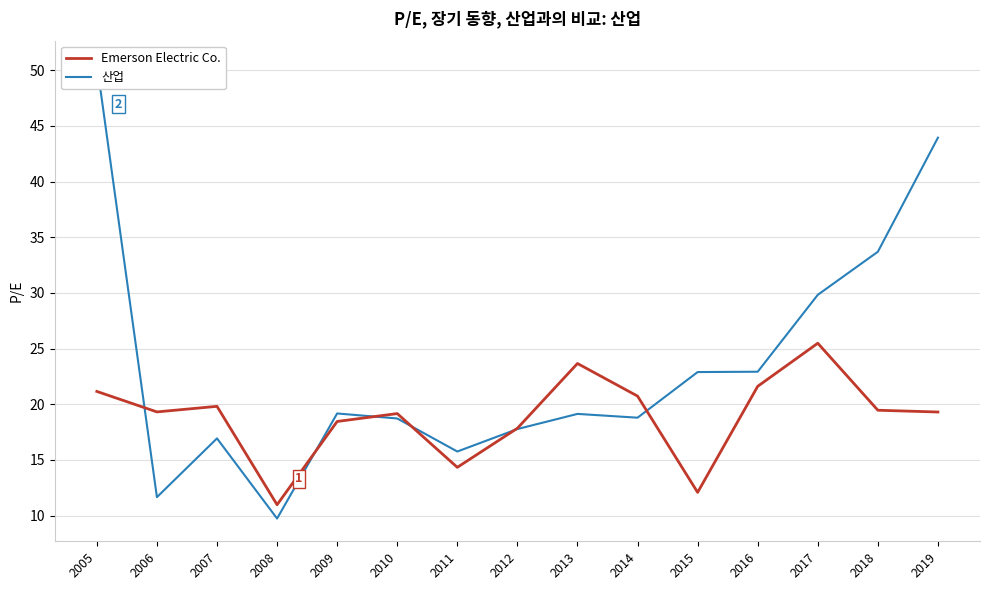

List the series in order of their overall mean, highest first.

산업, Emerson Electric Co.